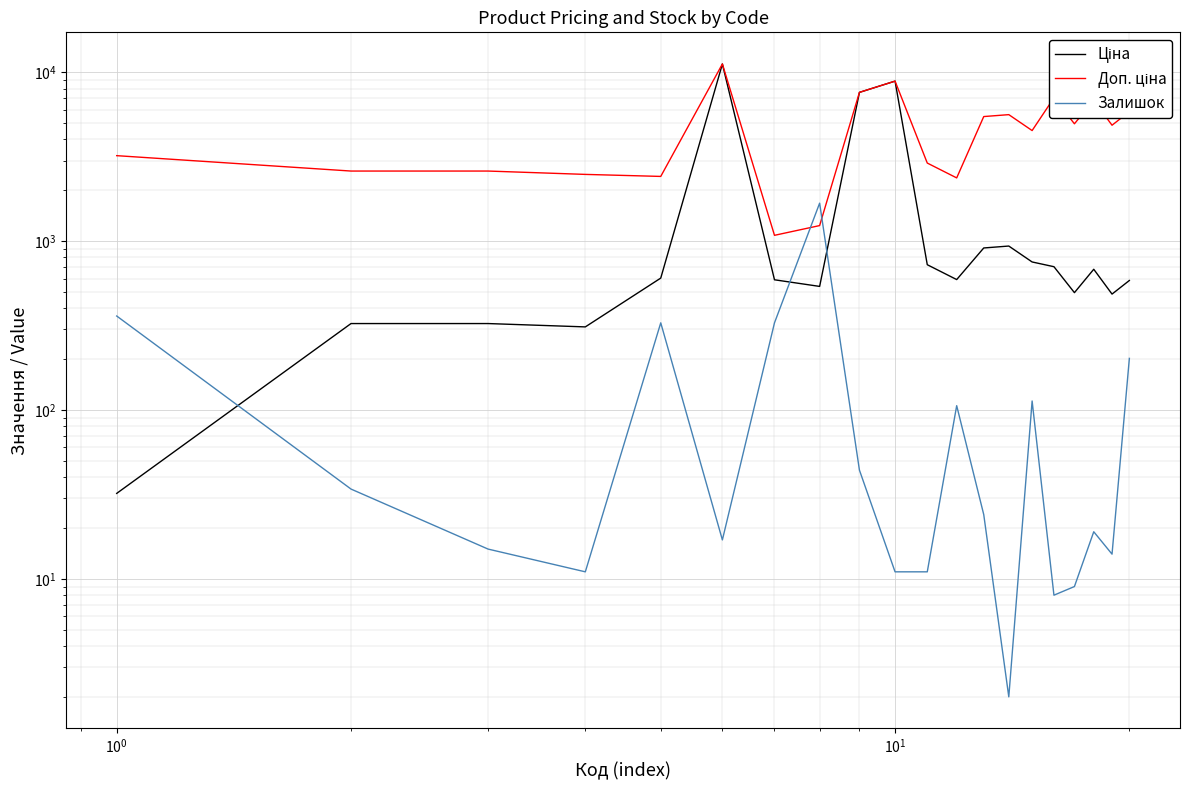

Which series has the largest range (max minus min)?

Ціна